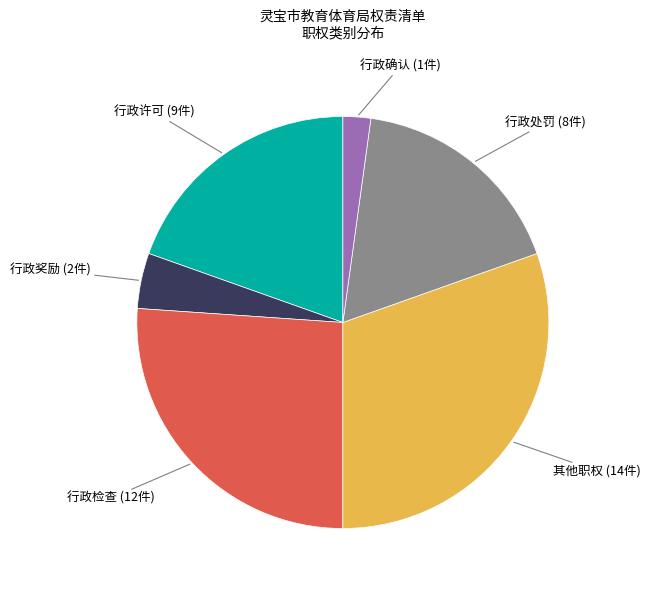

Which has a higher value, 其他职权 or 行政检查?

其他职权